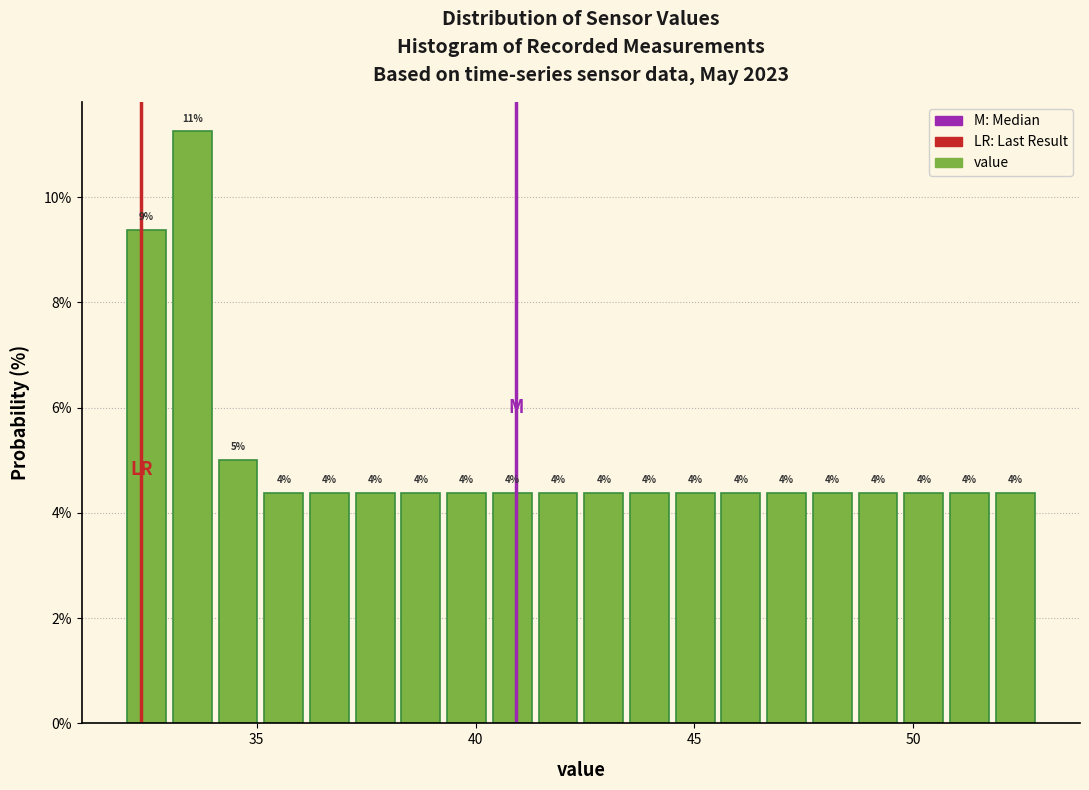

Read against the x-axis, roughly where is the centre of the tallest bar?

33.5